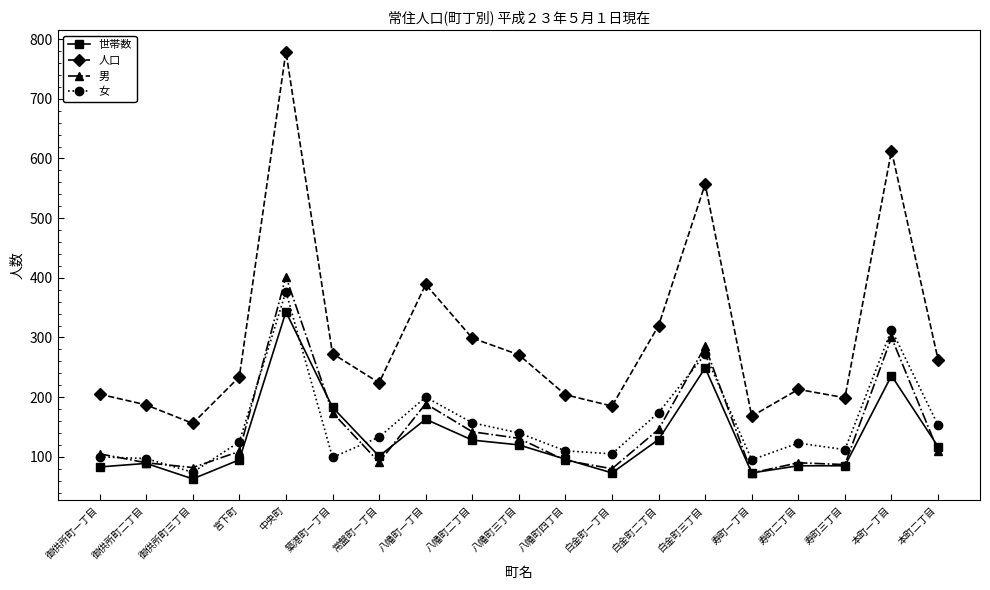

At which label does 男 reach its peak?

中央町